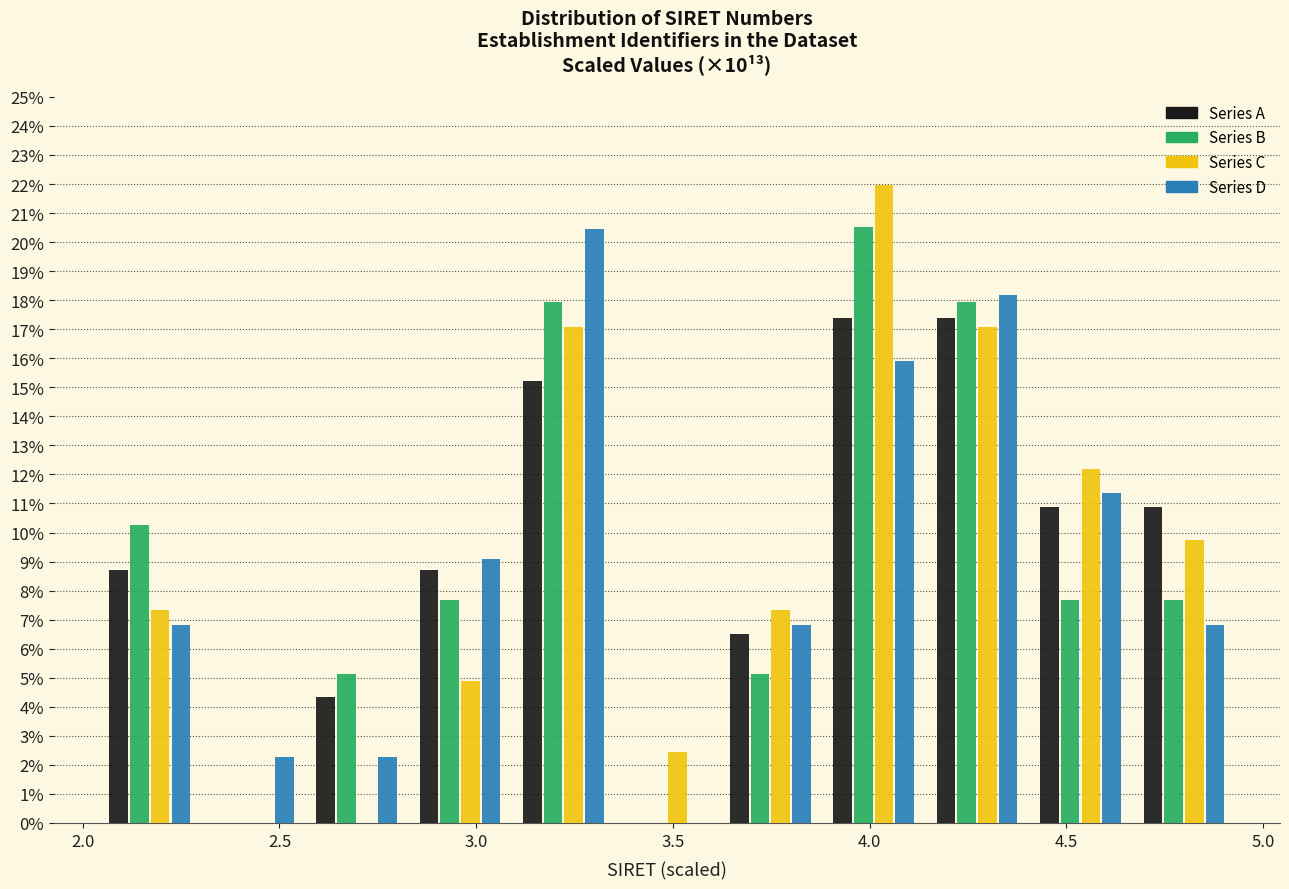

Reading left to right, transcribe this chart: for each range on the x-axis, give the height of each series' bar. Neither the bar edges nor the heights are printed on the chart, so give them approximately, as read against the axes.

2.05 to 2.30: Series A=8.7	Series B=10.3	Series C=7.3	Series D=6.8
2.30 to 2.55: Series A=0	Series B=0	Series C=0	Series D=2.3
2.55 to 2.85: Series A=4.3	Series B=5.1	Series C=0	Series D=2.3
2.85 to 3.10: Series A=8.7	Series B=7.7	Series C=4.9	Series D=9.1
3.10 to 3.35: Series A=15.2	Series B=17.9	Series C=17.1	Series D=20.5
3.35 to 3.60: Series A=0	Series B=0	Series C=2.4	Series D=0
3.60 to 3.90: Series A=6.5	Series B=5.1	Series C=7.3	Series D=6.8
3.90 to 4.15: Series A=17.4	Series B=20.5	Series C=22.0	Series D=15.9
4.15 to 4.40: Series A=17.4	Series B=17.9	Series C=17.1	Series D=18.2
4.40 to 4.65: Series A=10.9	Series B=7.7	Series C=12.2	Series D=11.4
4.65 to 4.95: Series A=10.9	Series B=7.7	Series C=9.8	Series D=6.8